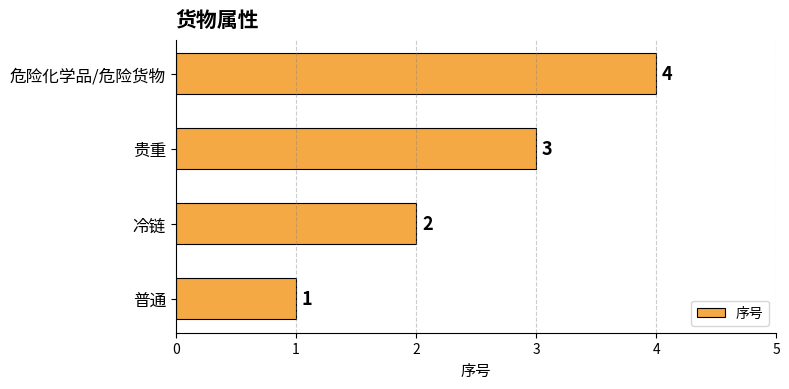

What is the sum of the values at 普通 and 危险化学品/危险货物?

5